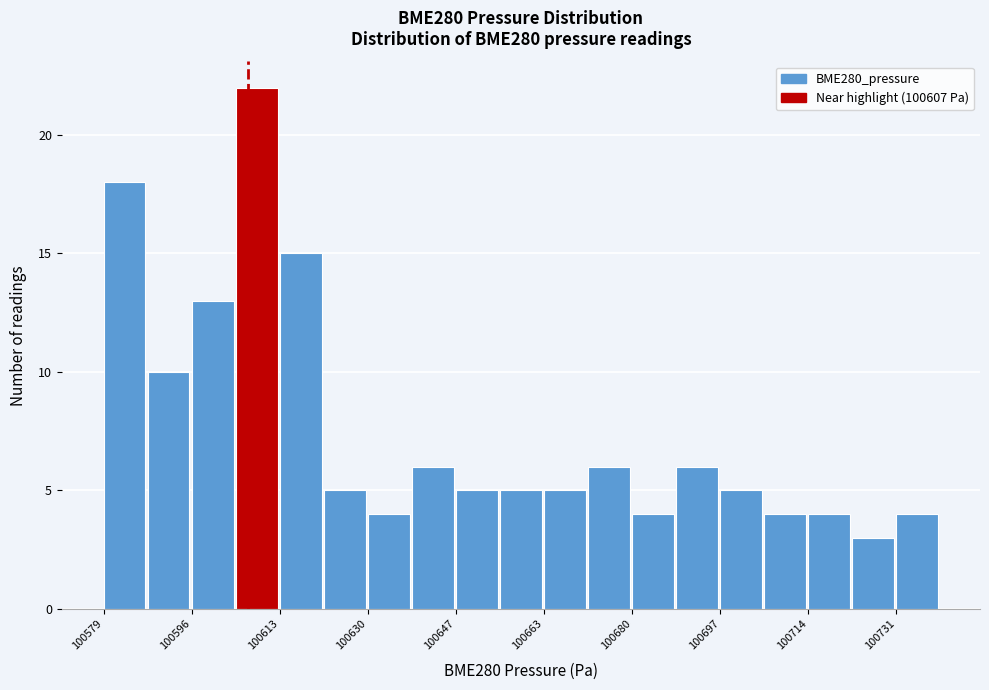

Reading left to right, transcribe this chart: for each bar, give the range it covers on the x-axis and its height. Neither the bar edges nor the heights are printed on the chart, so give them approximately, as read against the axes.

100580 to 100588: 18
100588 to 100596: 10
100596 to 100604: 13
100604 to 100614: 22
100614 to 100622: 15
100622 to 100630: 5
100630 to 100638: 4
100638 to 100648: 6
100648 to 100656: 5
100656 to 100664: 5
100664 to 100672: 5
100672 to 100680: 6
100680 to 100690: 4
100690 to 100698: 6
100698 to 100706: 5
100706 to 100714: 4
100714 to 100724: 4
100724 to 100732: 3
100732 to 100740: 4